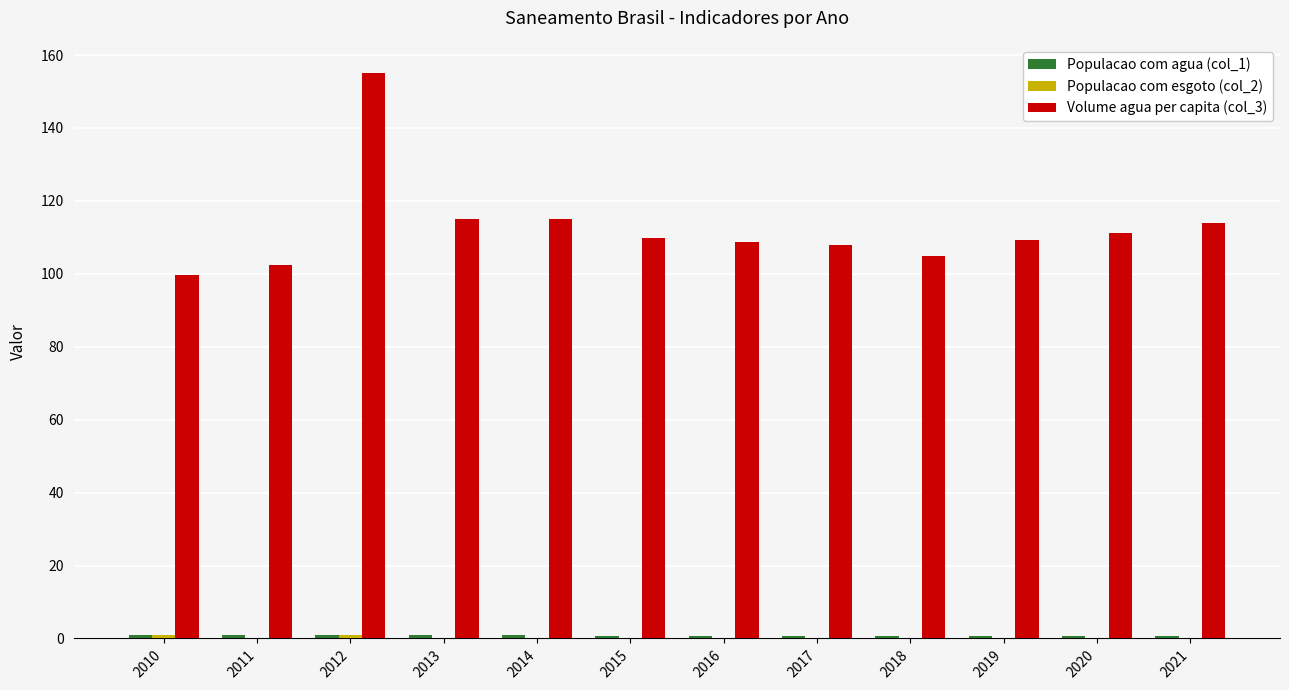

Which category has the highest value in the Volume agua per capita (col_3) series?

2012